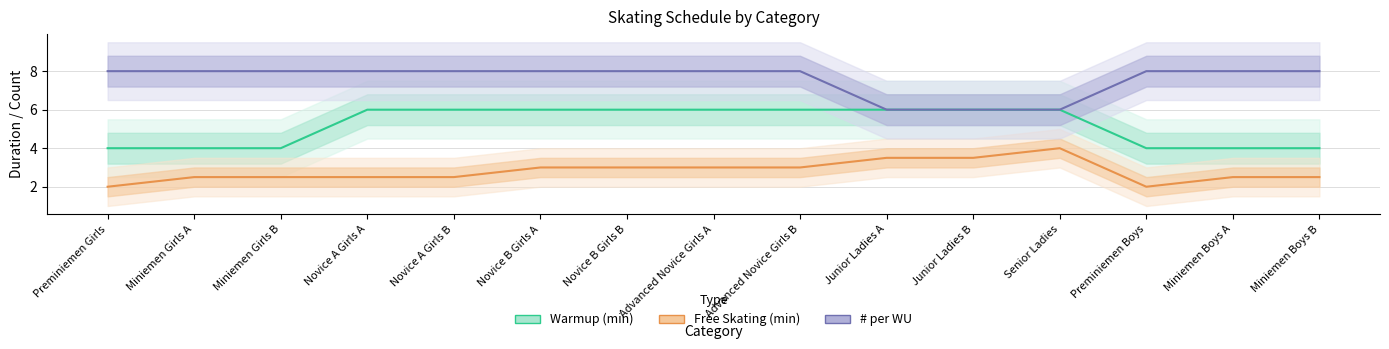

Rank the series at Novice B Girls A from lowest to highest value.

Free Skating (min), Warmup (min), # per WU